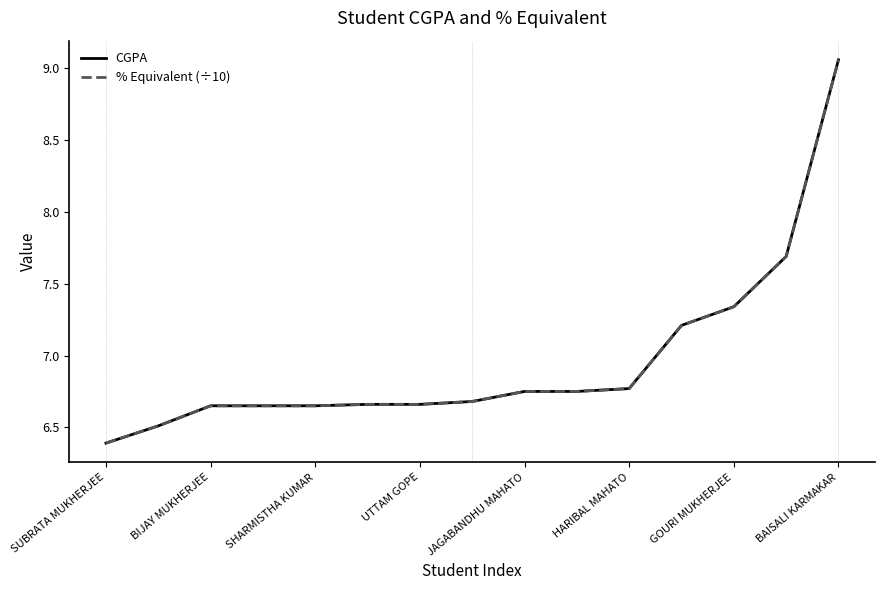

Is this an area chart (filled region under the line)?

No